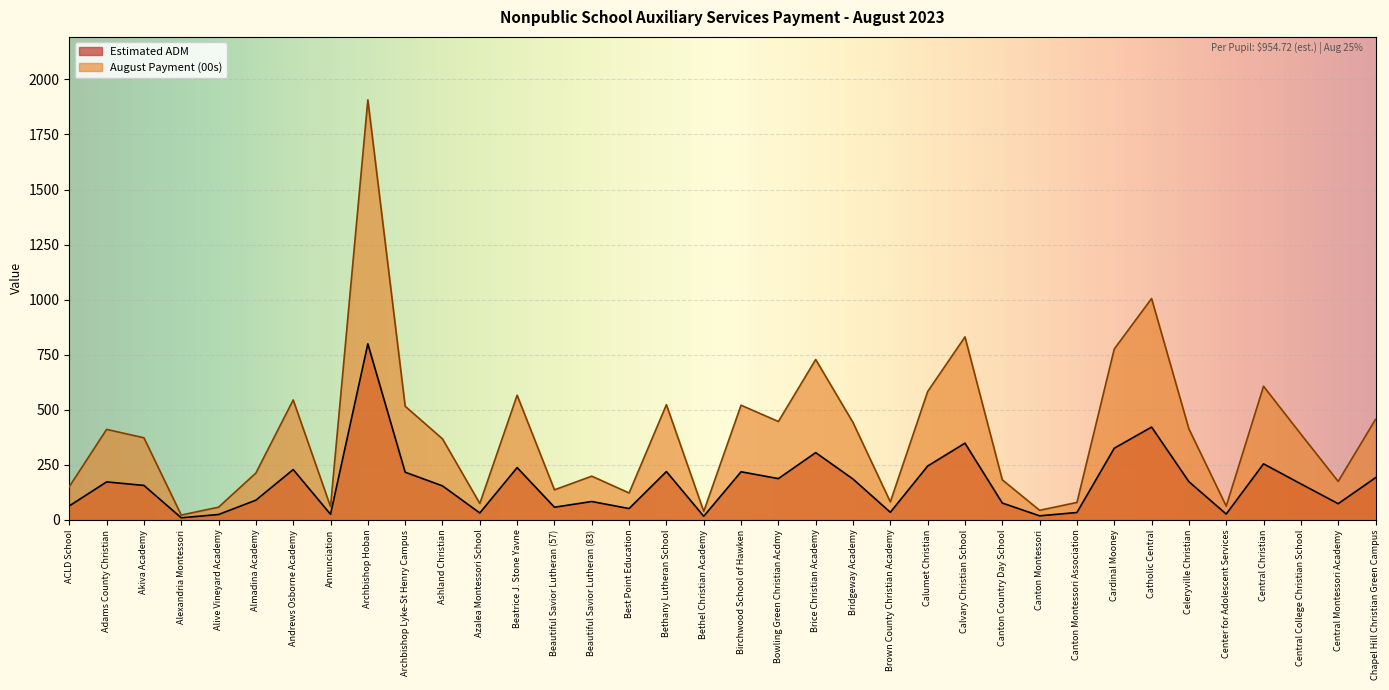

Where is the first local minimum for Estimated ADM?

Alexandria Montessori